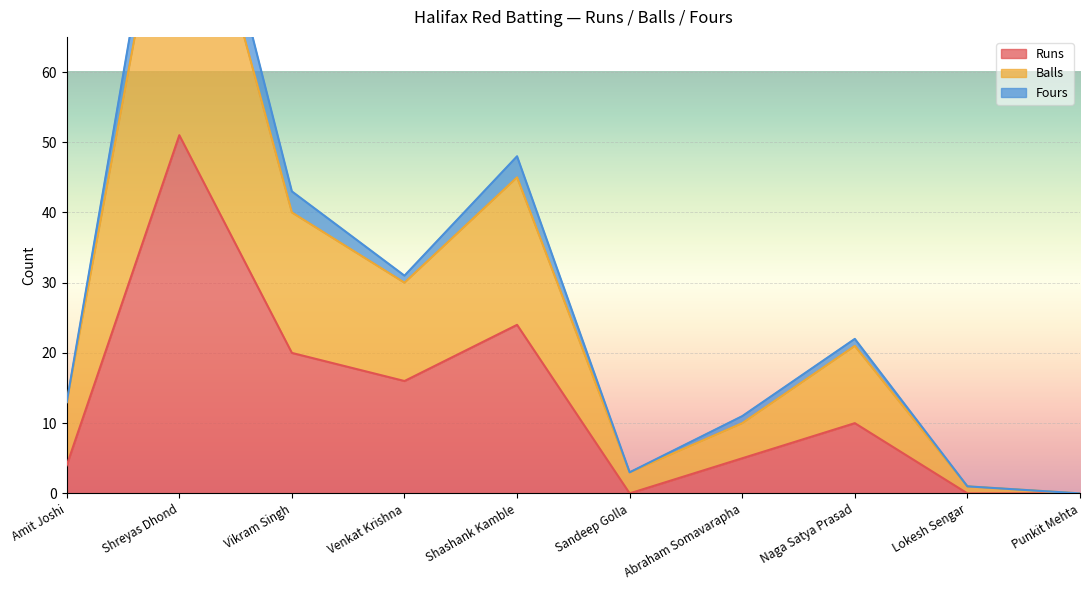

In Fours, how many points are higher than both neighbors (excluding endpoints)?

3